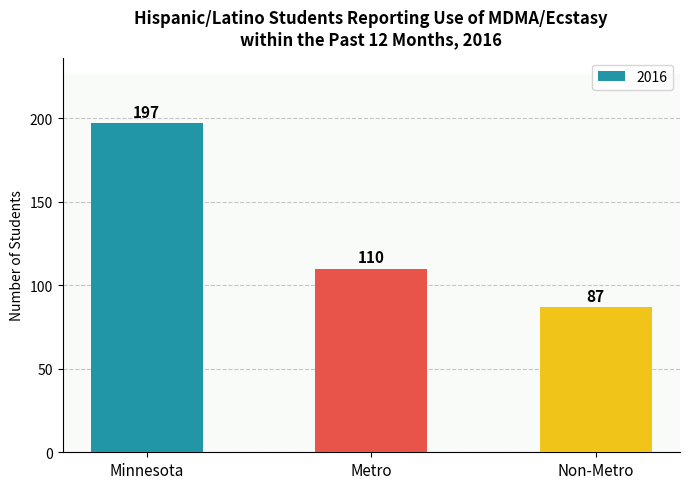

Reading left to right, transcribe all the data shown in this chart.

Minnesota=197	Metro=110	Non-Metro=87